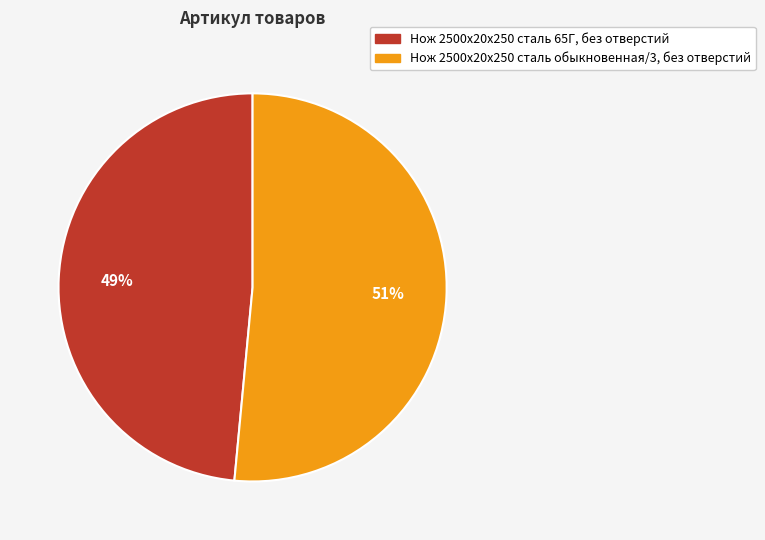

True or false: Нож 2500х20х250 сталь 65Г, без отверстий accounts for 49% of the total.

True